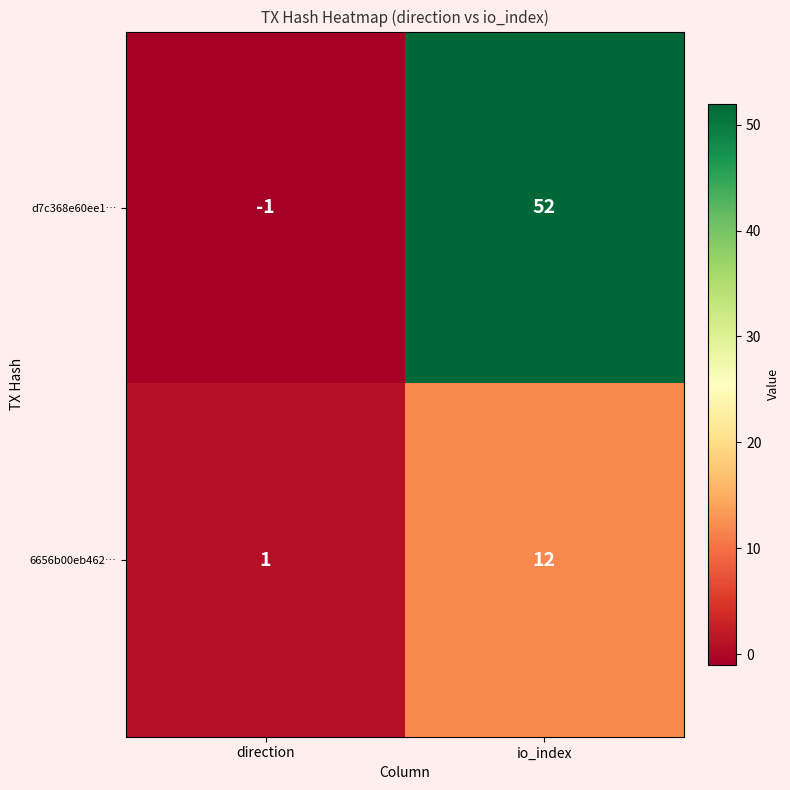

How many values in d7c368e60ee1… are above zero?

1